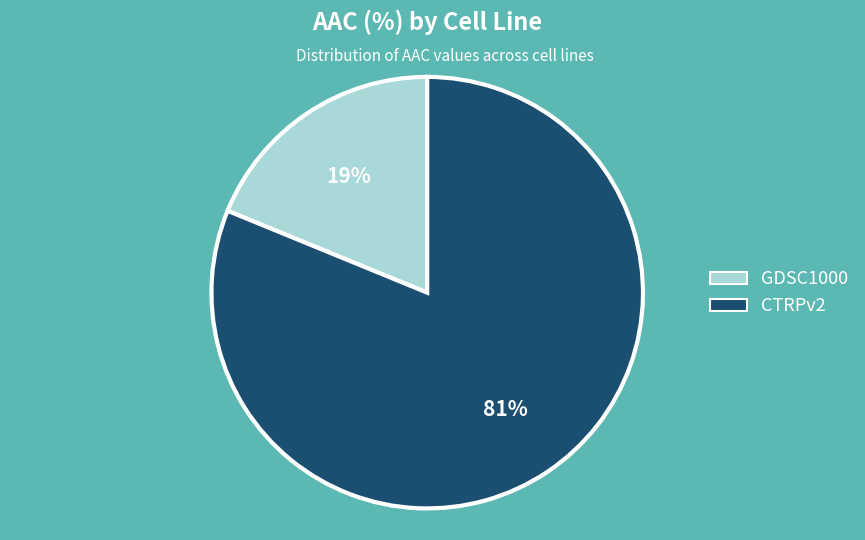

How many segments does this pie chart have?

2